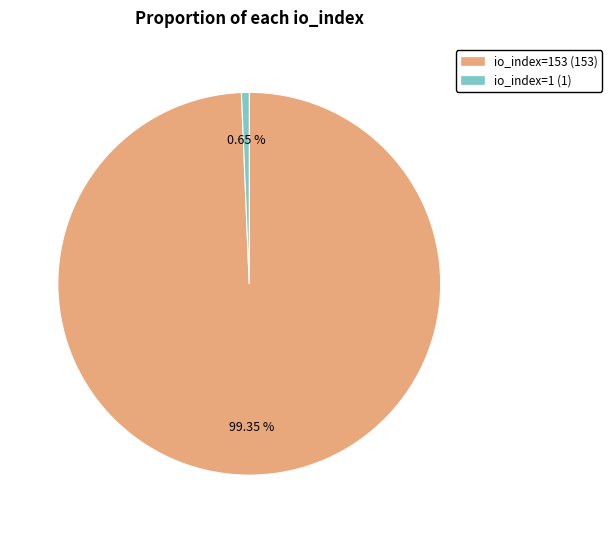

How many slices are in this pie chart?

2